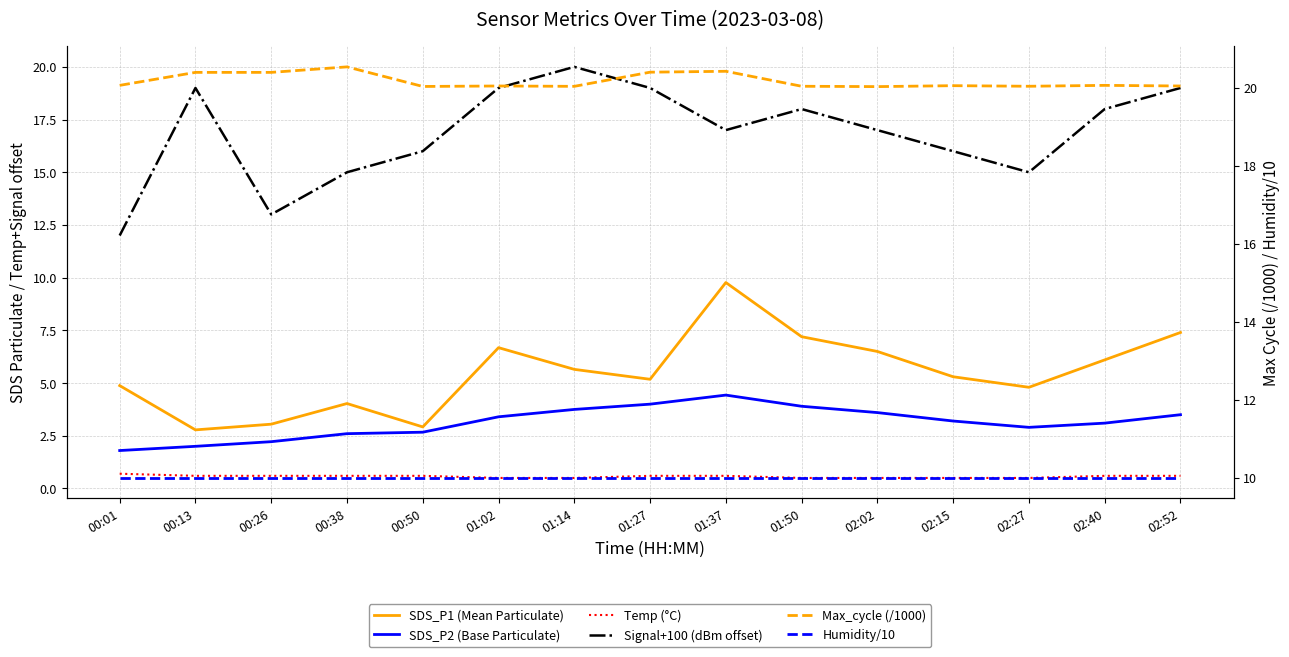

Where is the first local maximum for Max_cycle (/1000)?

00:38